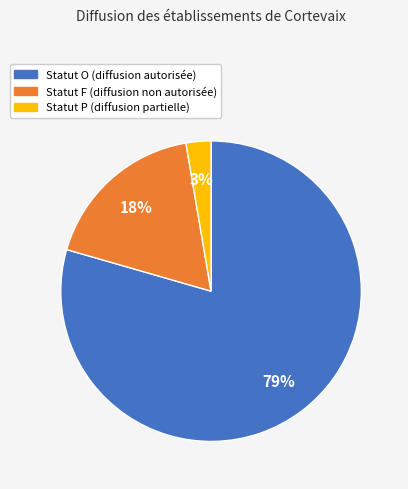

Which has a higher value, Statut O (diffusion autorisée) or Statut P (diffusion partielle)?

Statut O (diffusion autorisée)